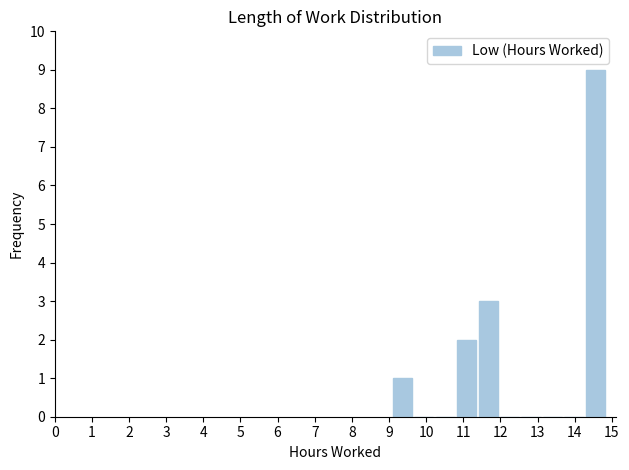

Over which range of the x-axis is the bar tallest?

14.3 to 14.9